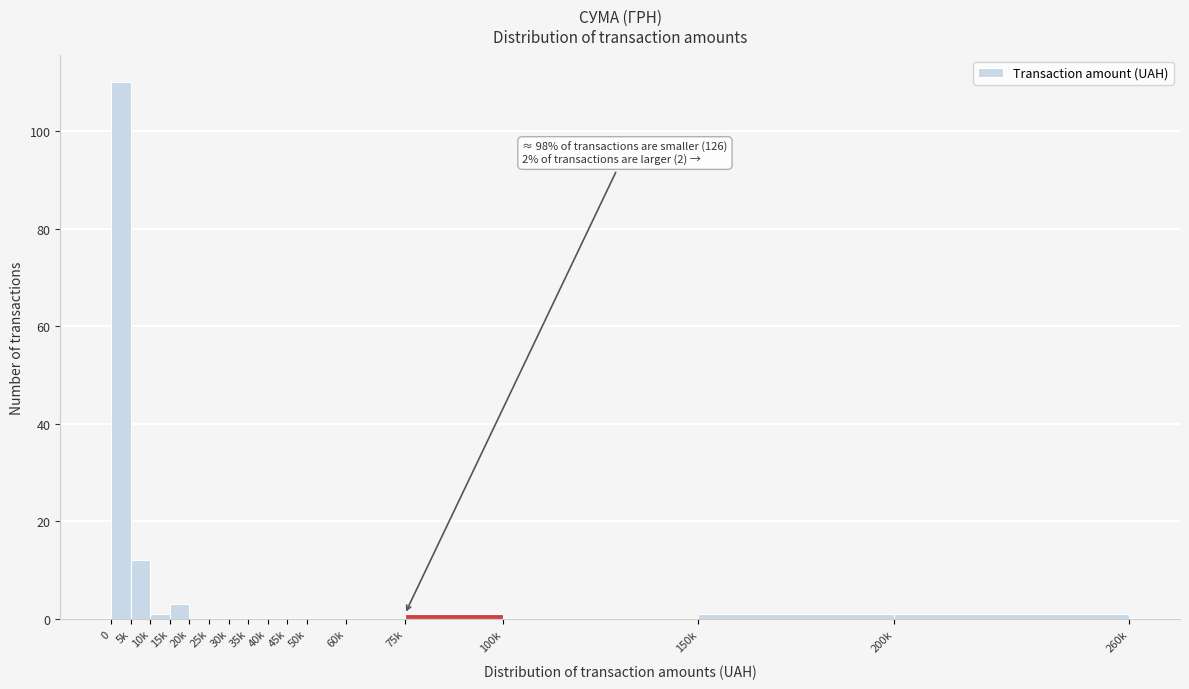

Reading right to left, transcribe all the data shown in this chart.

200k=1	150k=1	100k=0	75k=1	60k=0	50k=0	45k=0	40k=0	35k=0	30k=0	25k=0	20k=0	15k=3	10k=1	5k=12	0=110